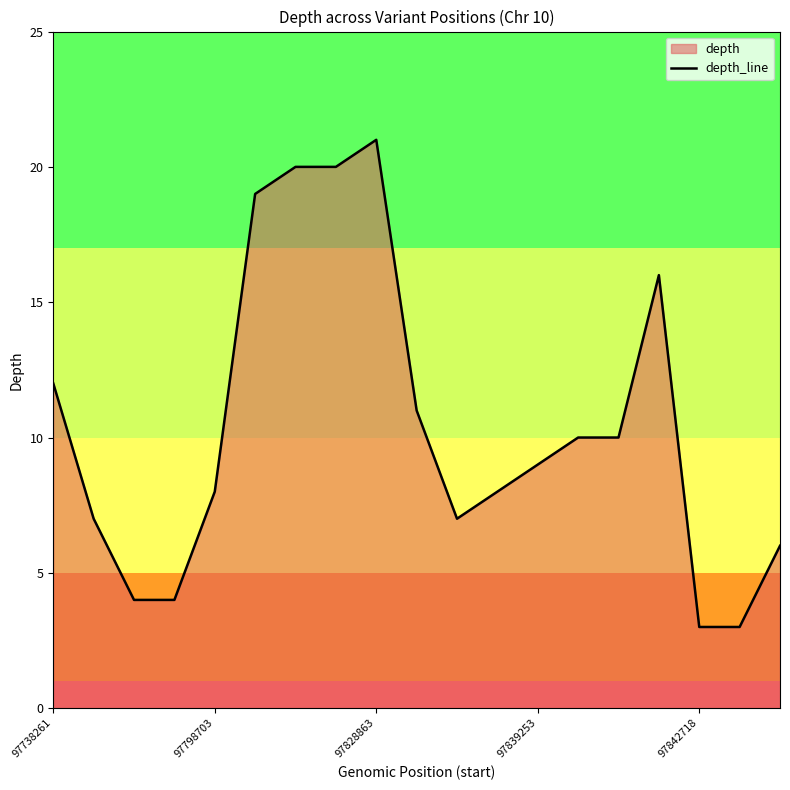

Between 97842718 and 97738261, which is larger?

97738261